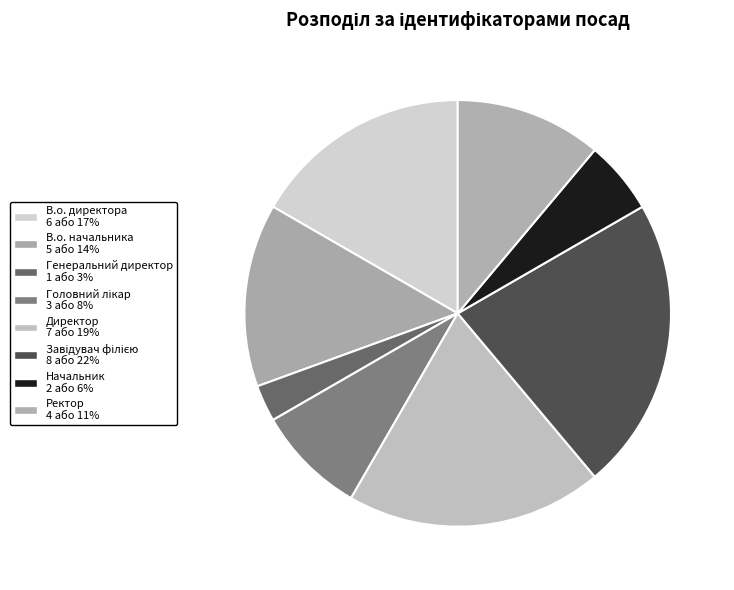

How many segments does this pie chart have?

8